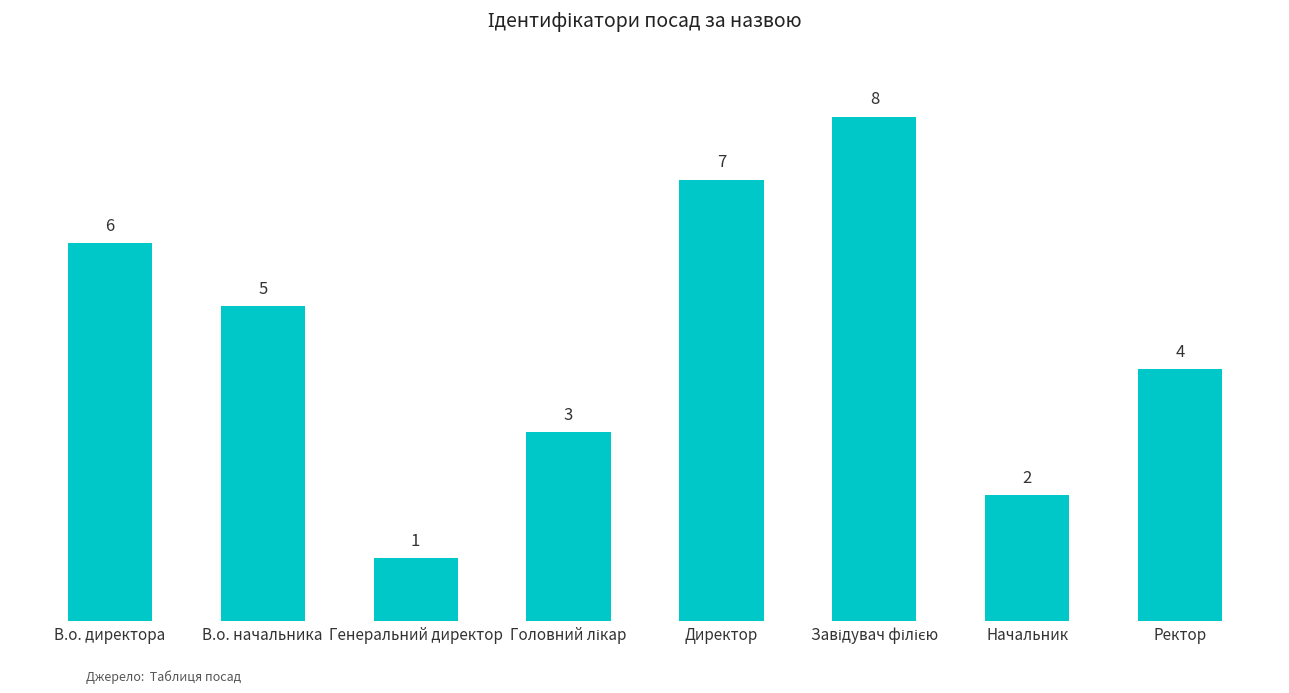

What is the smallest value displayed?

1